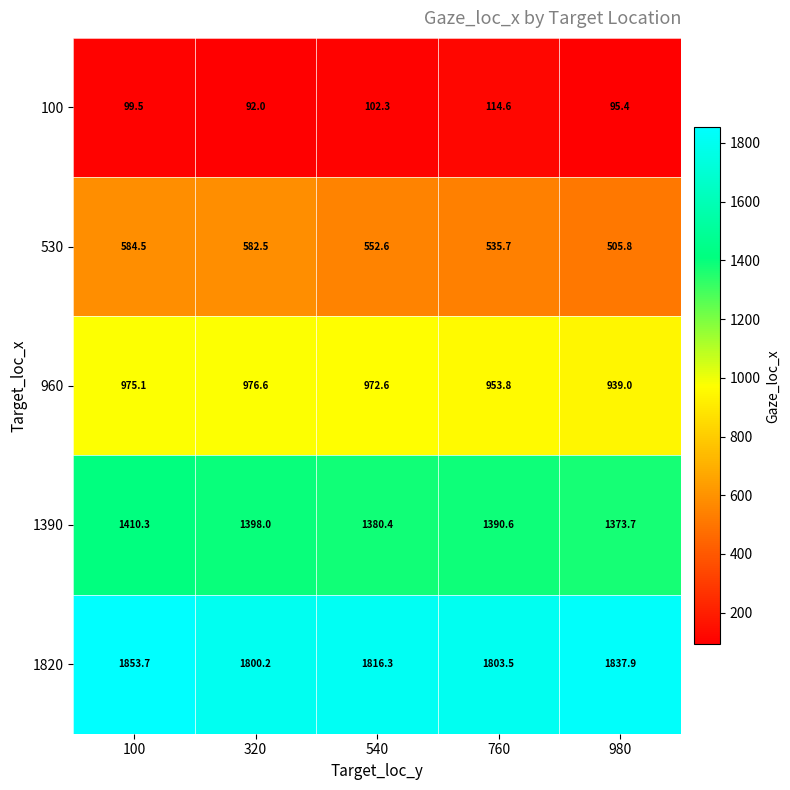

What is the difference between the maximum and minimum values in the 100 series?

22.6